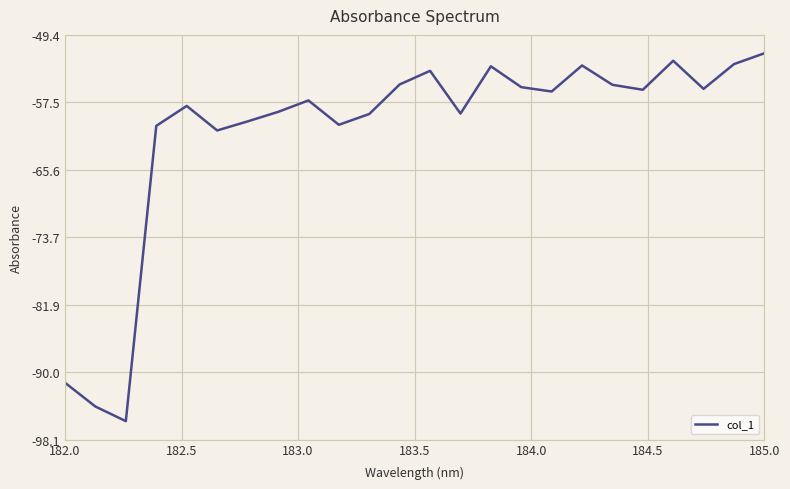

Does the chart have visible grid lines?

Yes